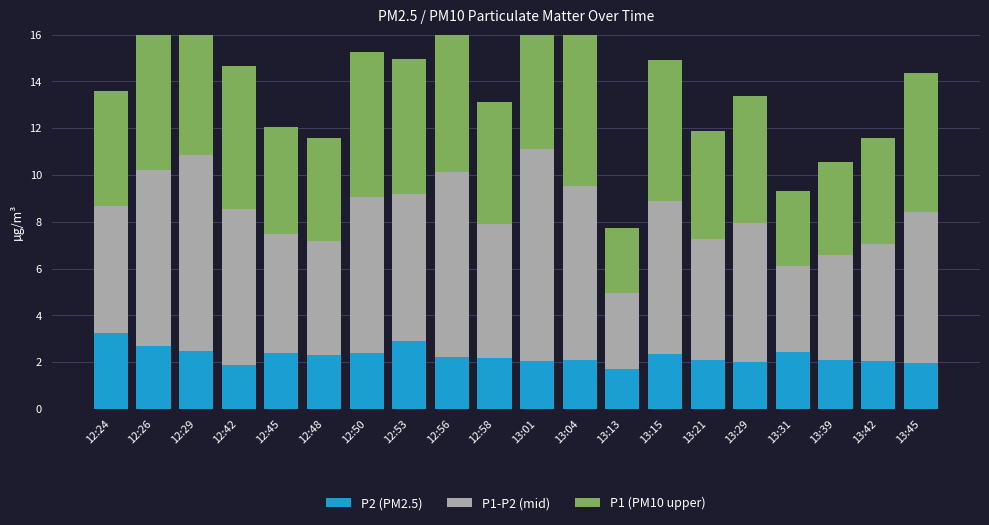

How many groups of bars are there?

20